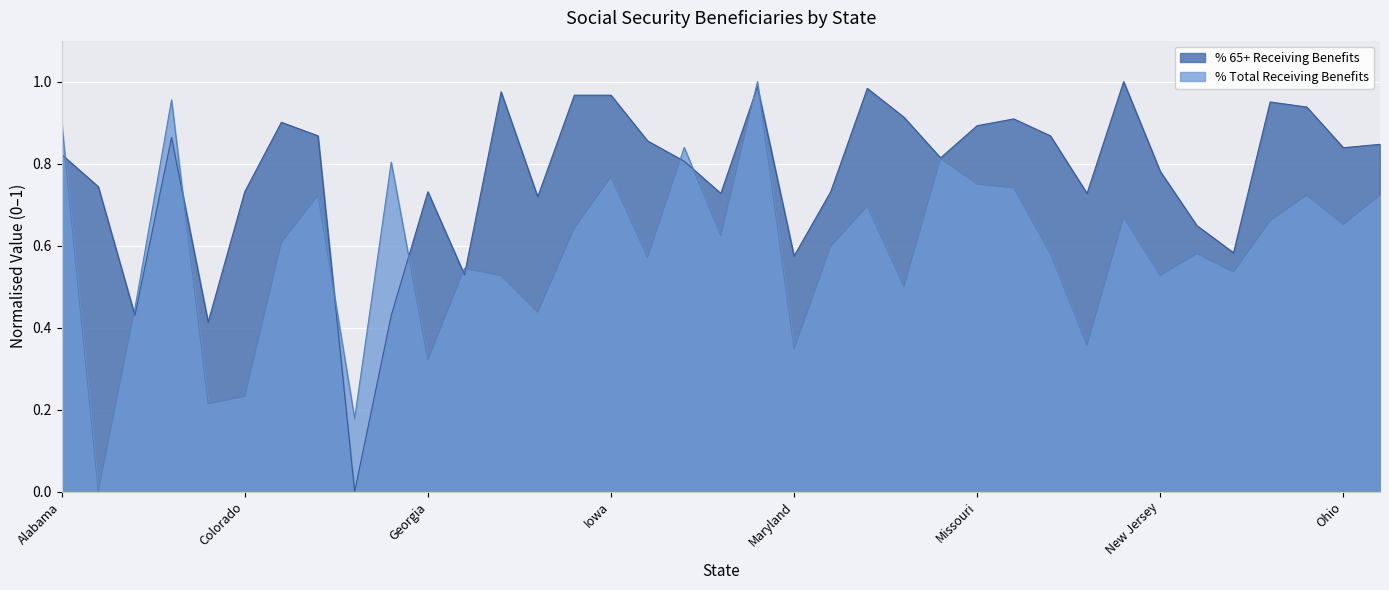

What position from the right is Alaska?

36